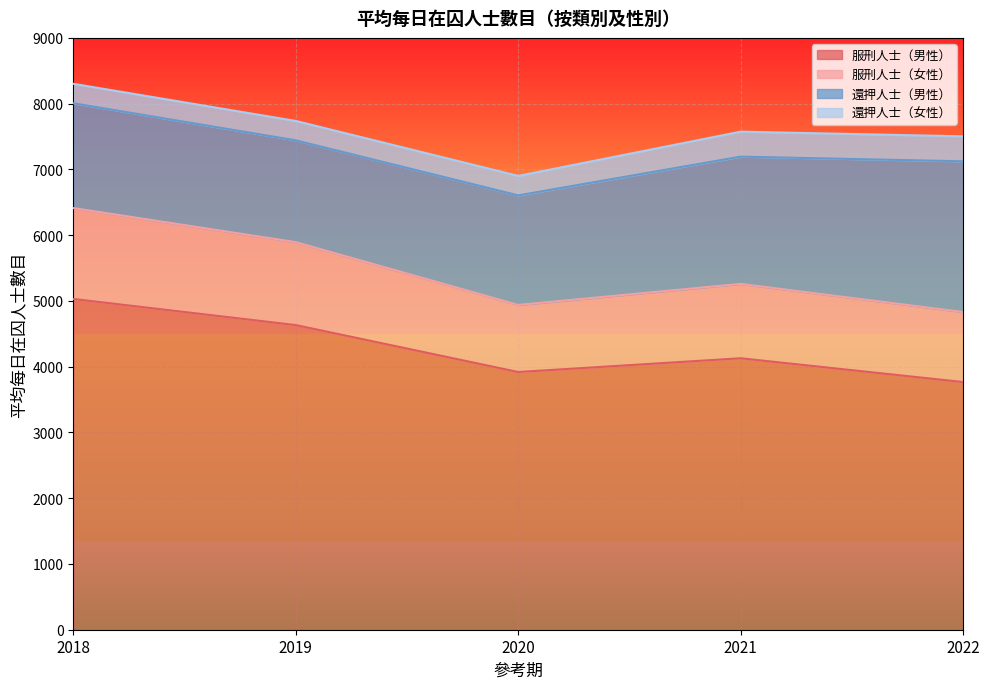

Where is the first local minimum for 服刑人士（男性）?

2020